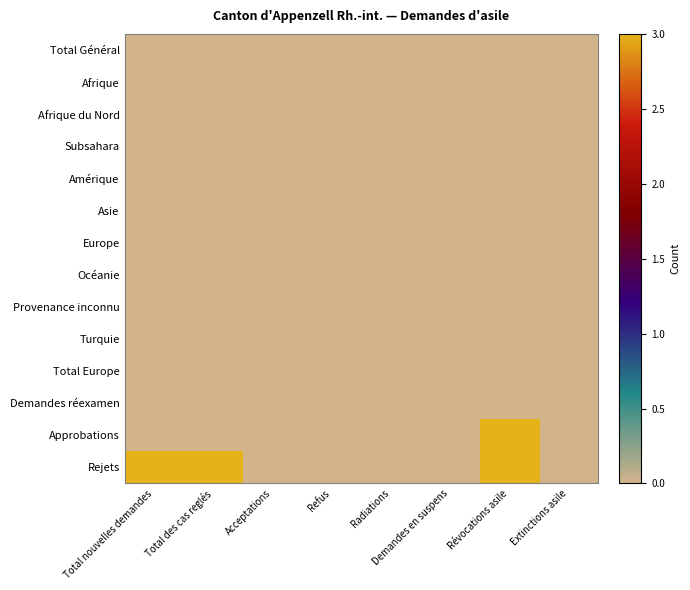

Reading left to right, extract all data points from this chart.

Total Général: Total nouvelles demandes=0	Total des cas reglés=0	Acceptations=0	Refus=0	Radiations=0	Demandes en suspens=0	Révocations asile=0	Extinctions asile=0
Afrique: Total nouvelles demandes=0	Total des cas reglés=0	Acceptations=0	Refus=0	Radiations=0	Demandes en suspens=0	Révocations asile=0	Extinctions asile=0
Afrique du Nord: Total nouvelles demandes=0	Total des cas reglés=0	Acceptations=0	Refus=0	Radiations=0	Demandes en suspens=0	Révocations asile=0	Extinctions asile=0
Subsahara: Total nouvelles demandes=0	Total des cas reglés=0	Acceptations=0	Refus=0	Radiations=0	Demandes en suspens=0	Révocations asile=0	Extinctions asile=0
Amérique: Total nouvelles demandes=0	Total des cas reglés=0	Acceptations=0	Refus=0	Radiations=0	Demandes en suspens=0	Révocations asile=0	Extinctions asile=0
Asie: Total nouvelles demandes=0	Total des cas reglés=0	Acceptations=0	Refus=0	Radiations=0	Demandes en suspens=0	Révocations asile=0	Extinctions asile=0
Europe: Total nouvelles demandes=0	Total des cas reglés=0	Acceptations=0	Refus=0	Radiations=0	Demandes en suspens=0	Révocations asile=0	Extinctions asile=0
Océanie: Total nouvelles demandes=0	Total des cas reglés=0	Acceptations=0	Refus=0	Radiations=0	Demandes en suspens=0	Révocations asile=0	Extinctions asile=0
Provenance inconnu: Total nouvelles demandes=0	Total des cas reglés=0	Acceptations=0	Refus=0	Radiations=0	Demandes en suspens=0	Révocations asile=0	Extinctions asile=0
Turquie: Total nouvelles demandes=0	Total des cas reglés=0	Acceptations=0	Refus=0	Radiations=0	Demandes en suspens=0	Révocations asile=0	Extinctions asile=0
Total Europe: Total nouvelles demandes=0	Total des cas reglés=0	Acceptations=0	Refus=0	Radiations=0	Demandes en suspens=0	Révocations asile=0	Extinctions asile=0
Demandes réexamen: Total nouvelles demandes=0	Total des cas reglés=0	Acceptations=0	Refus=0	Radiations=0	Demandes en suspens=0	Révocations asile=0	Extinctions asile=0
Approbations: Total nouvelles demandes=0	Total des cas reglés=0	Acceptations=0	Refus=0	Radiations=0	Demandes en suspens=0	Révocations asile=3	Extinctions asile=0
Rejets: Total nouvelles demandes=3	Total des cas reglés=3	Acceptations=0	Refus=0	Radiations=0	Demandes en suspens=0	Révocations asile=3	Extinctions asile=0